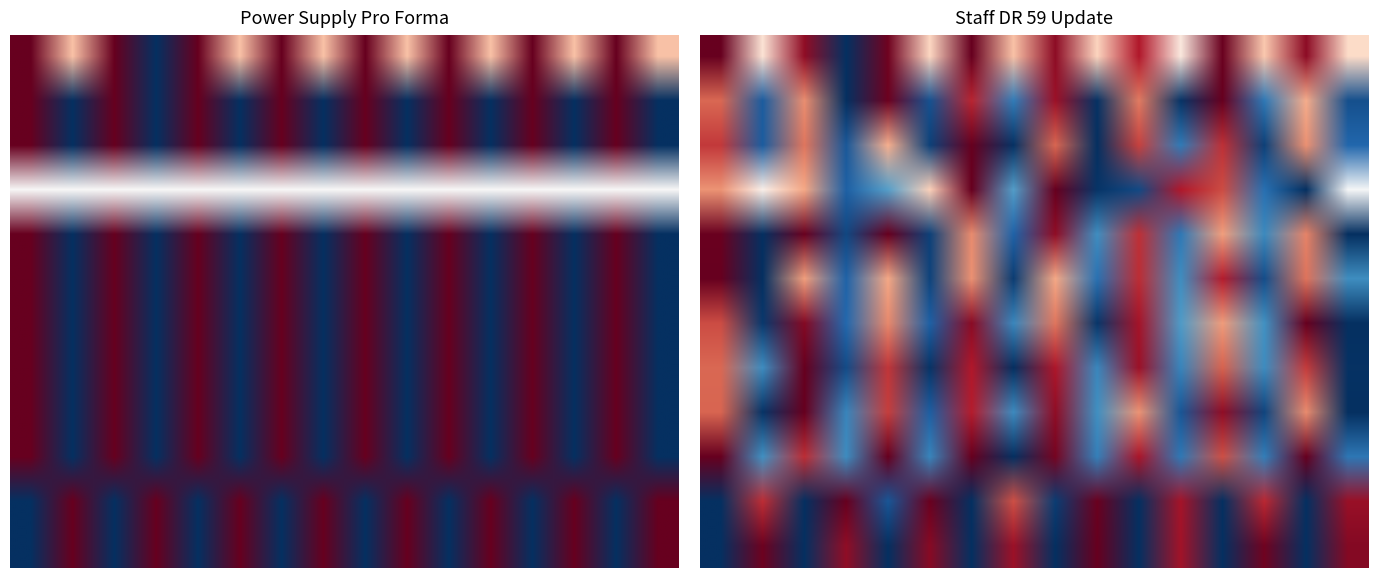

Count the number of categories in the chart.

16